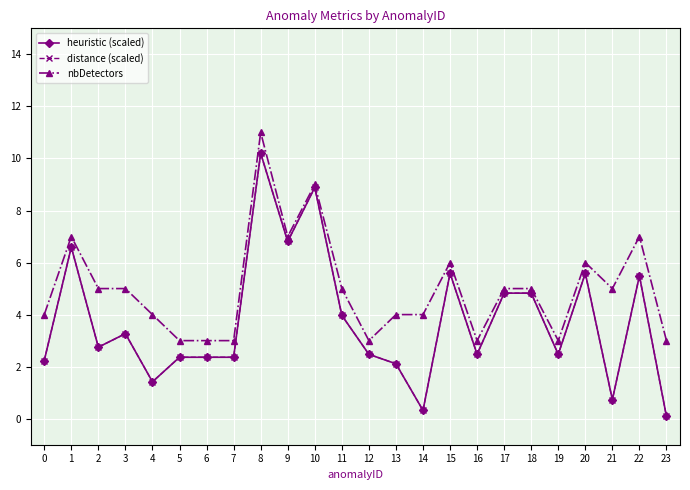

What is the maximum value shown in the chart?

11.0